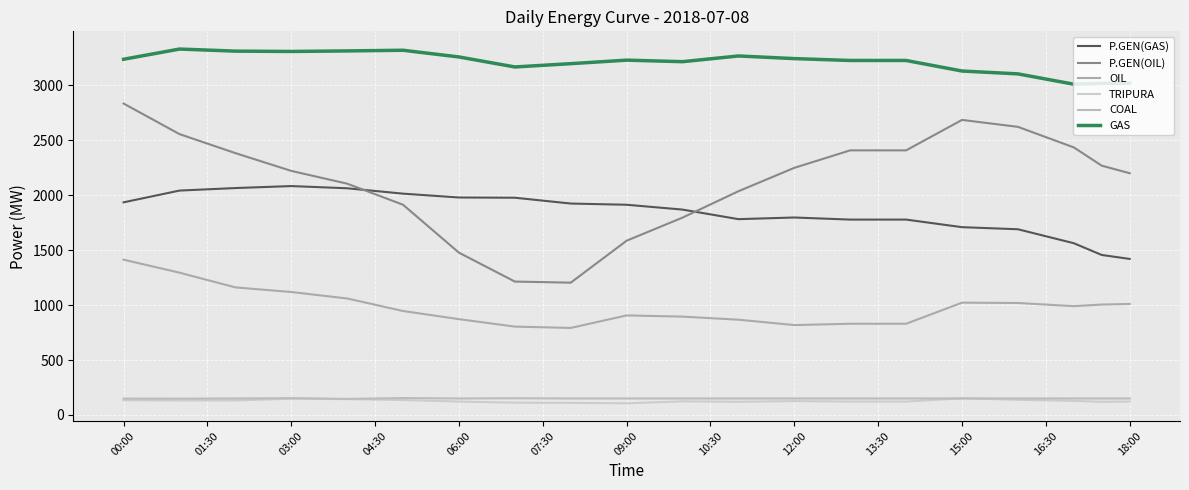

Does the chart have visible grid lines?

Yes